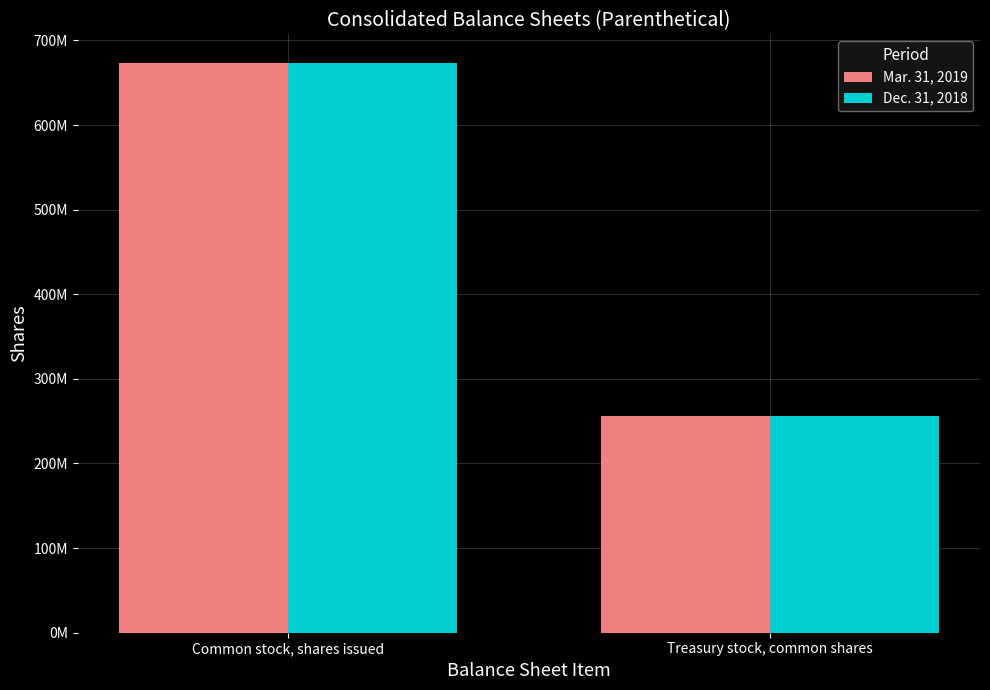

Are the bars horizontal?

No